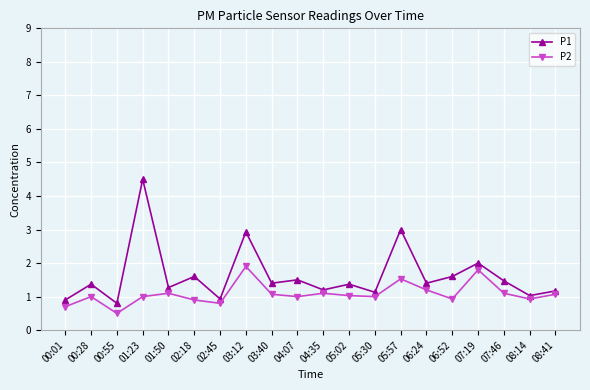

At which label is P1 closest to 2?

07:19